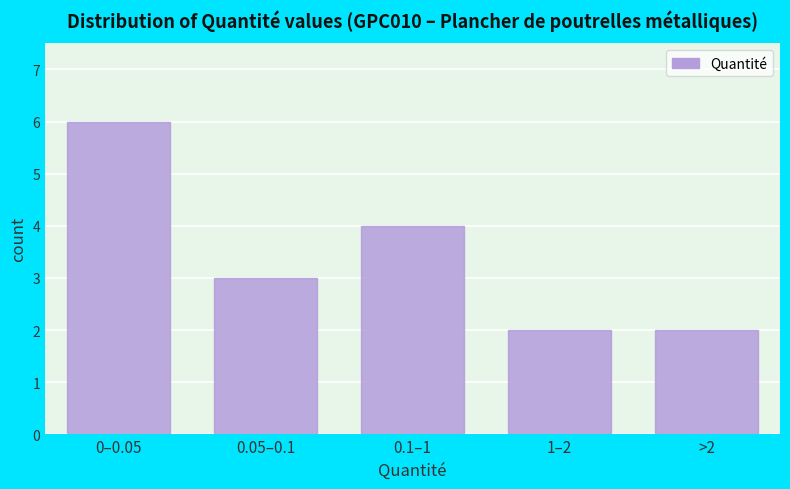

Reading left to right, transcribe all the data shown in this chart.

6	3	4	2	2